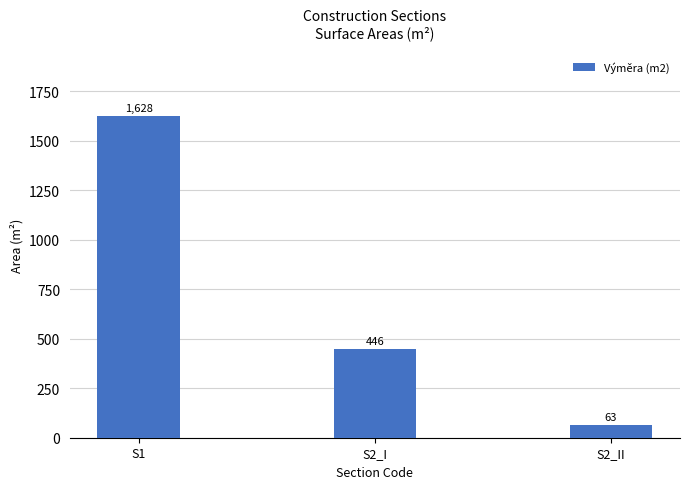

What is the average value?

712.4